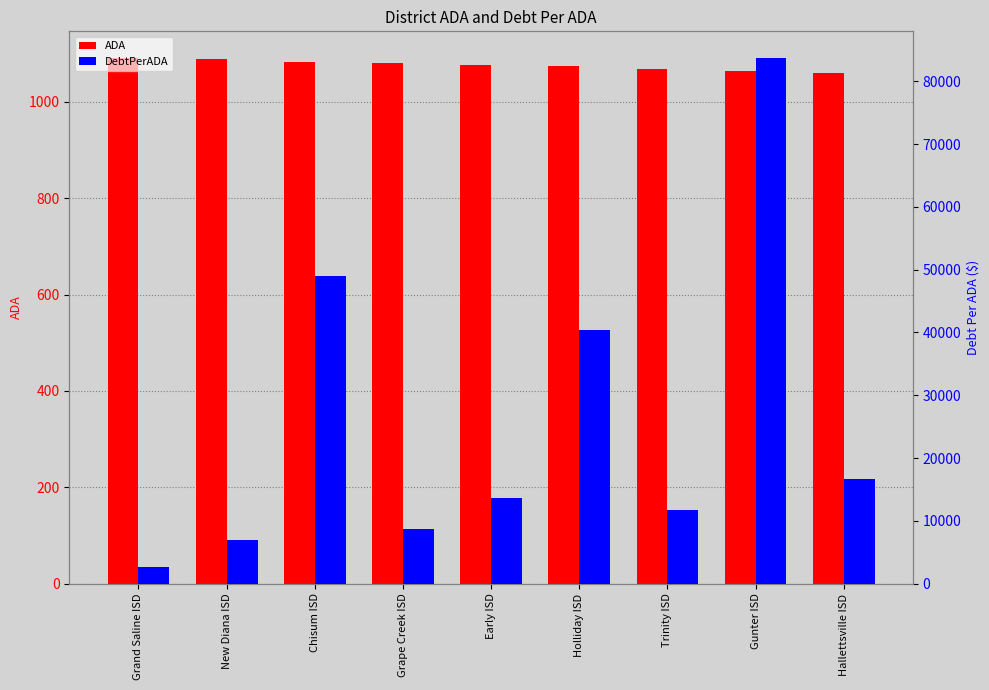

Rank the series by their maximum value, from lowest to highest.

ADA, DebtPerADA